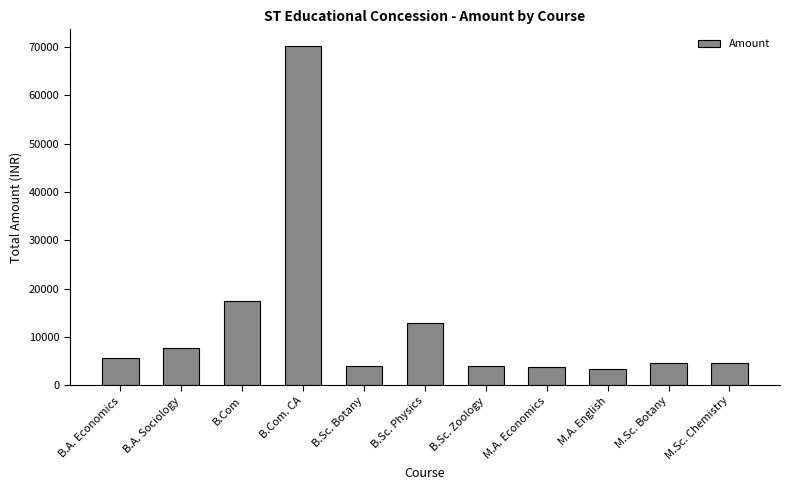

The value at B.Sc. Physics is 12960. True or false?

True